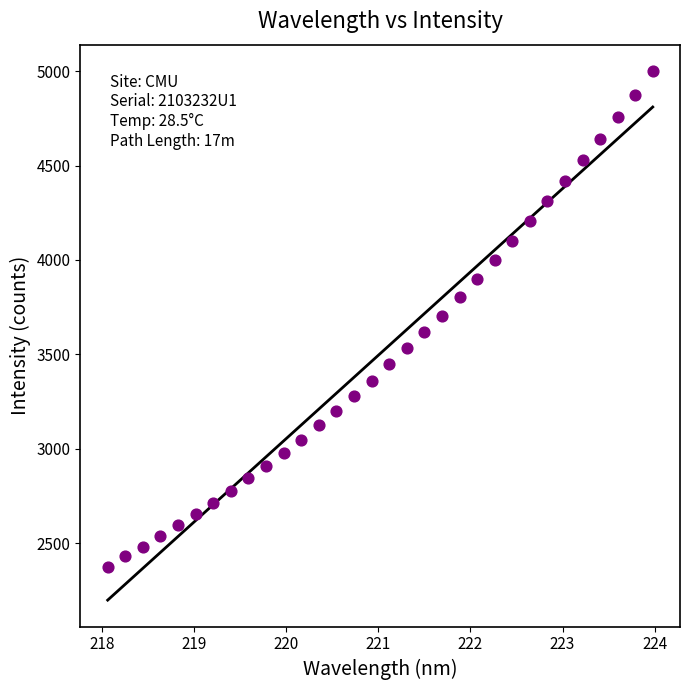

What is the range of X values (max minus min)?

5.9